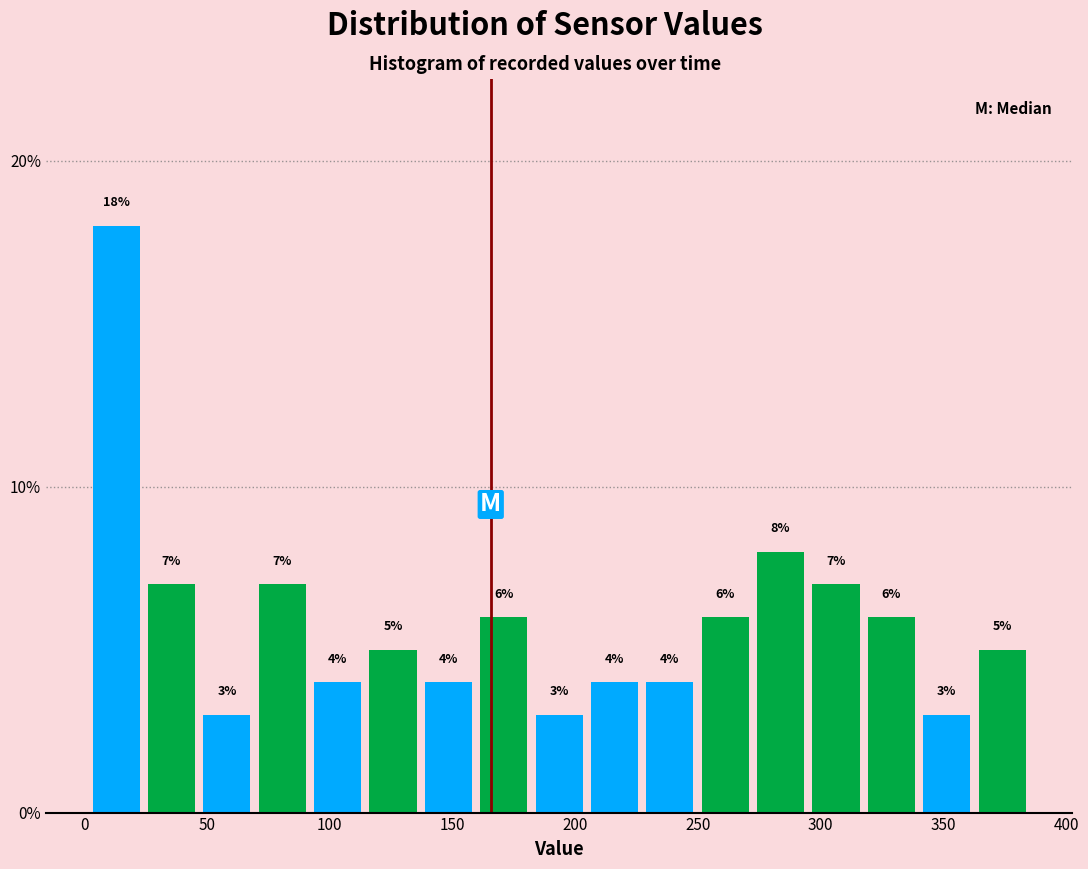

Reading left to right, transcribe this chart: for each bar, give the range it covers on the x-axis and its height. The bar edges are not printed on the chart, so give them approximately, as read against the axis.

0 to 25: 18
25 to 45: 7
45 to 70: 3
70 to 90: 7
90 to 115: 4
115 to 135: 5
135 to 160: 4
160 to 180: 6
180 to 205: 3
205 to 225: 4
225 to 250: 4
250 to 270: 6
270 to 295: 8
295 to 320: 7
320 to 340: 6
340 to 365: 3
365 to 385: 5